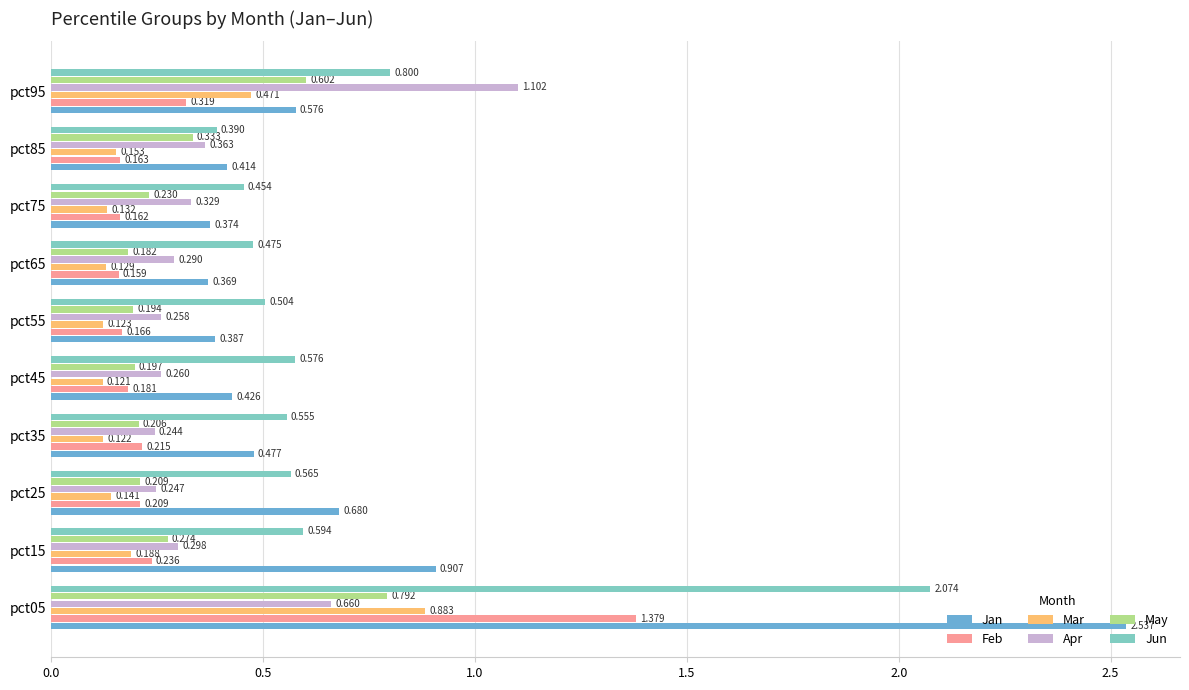

Which series has the largest range (max minus min)?

Jan